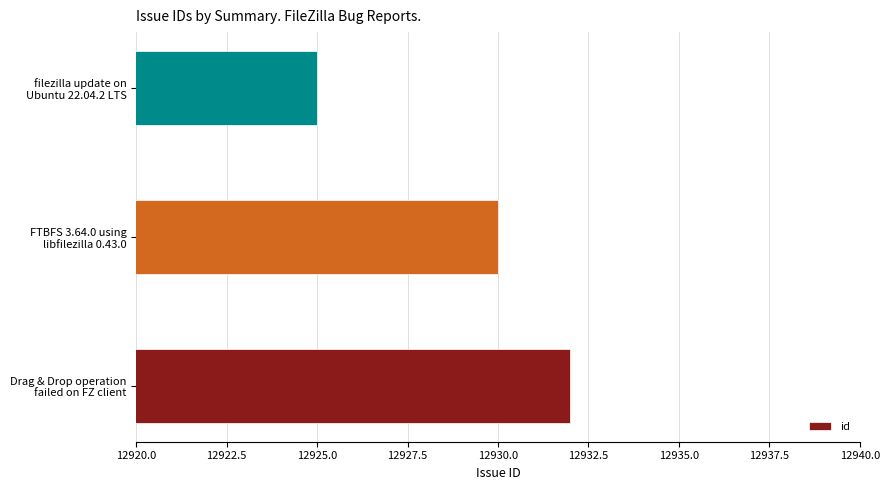

What is the average value?

12929